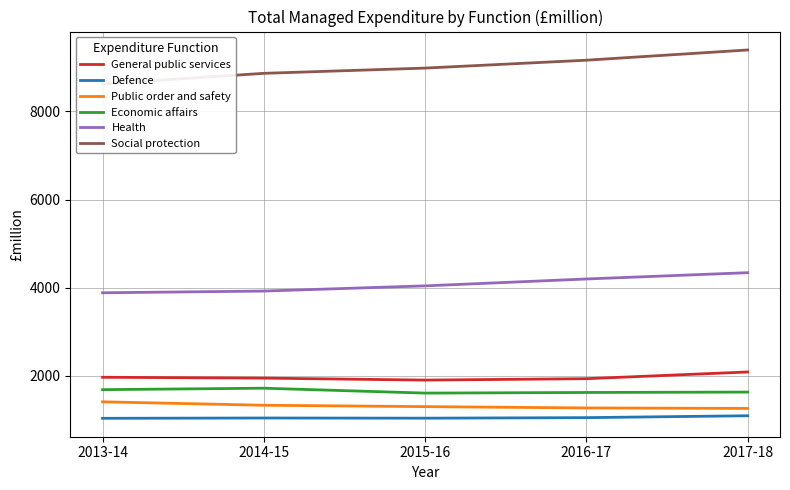

How many lines are shown in the chart?

6